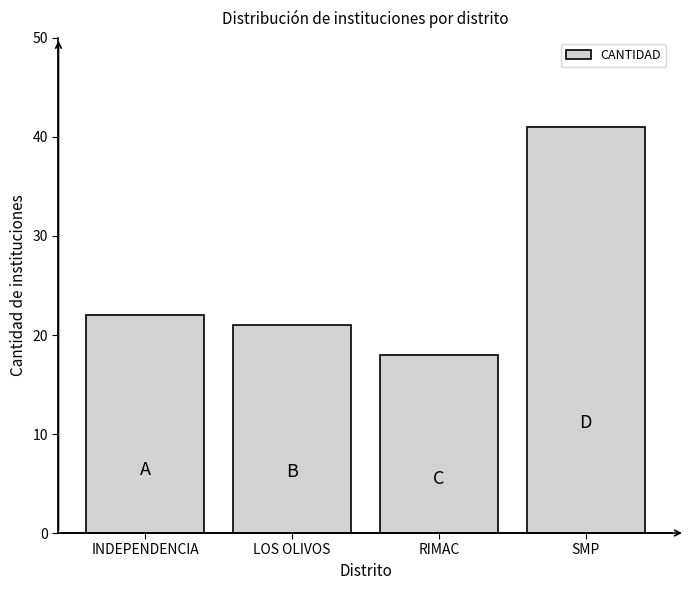

Reading right to left, list all the values displayed in this chart.

SMP=41	RIMAC=18	LOS OLIVOS=21	INDEPENDENCIA=22